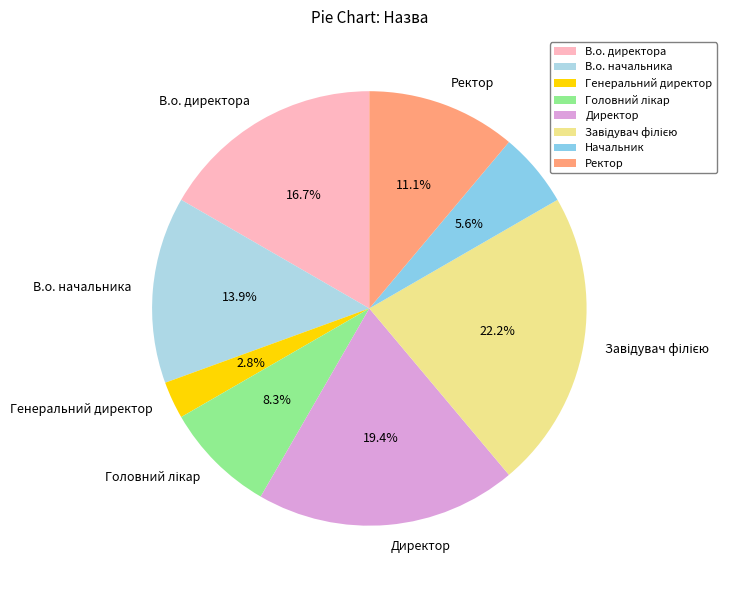

Does any single category account for the majority?

No